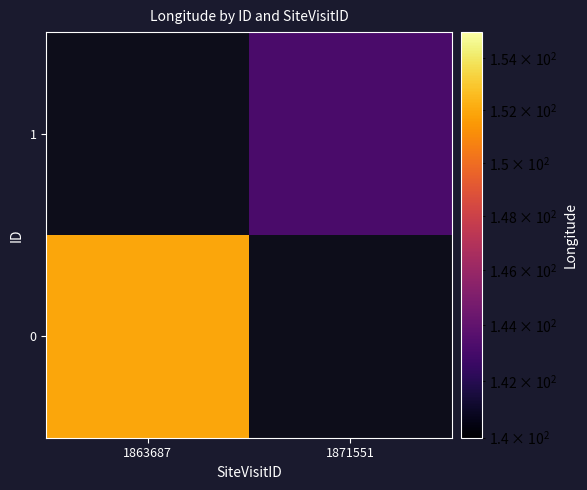

Is the value of 0 at 1863687 greater than the value of 1 at 1871551?

Yes